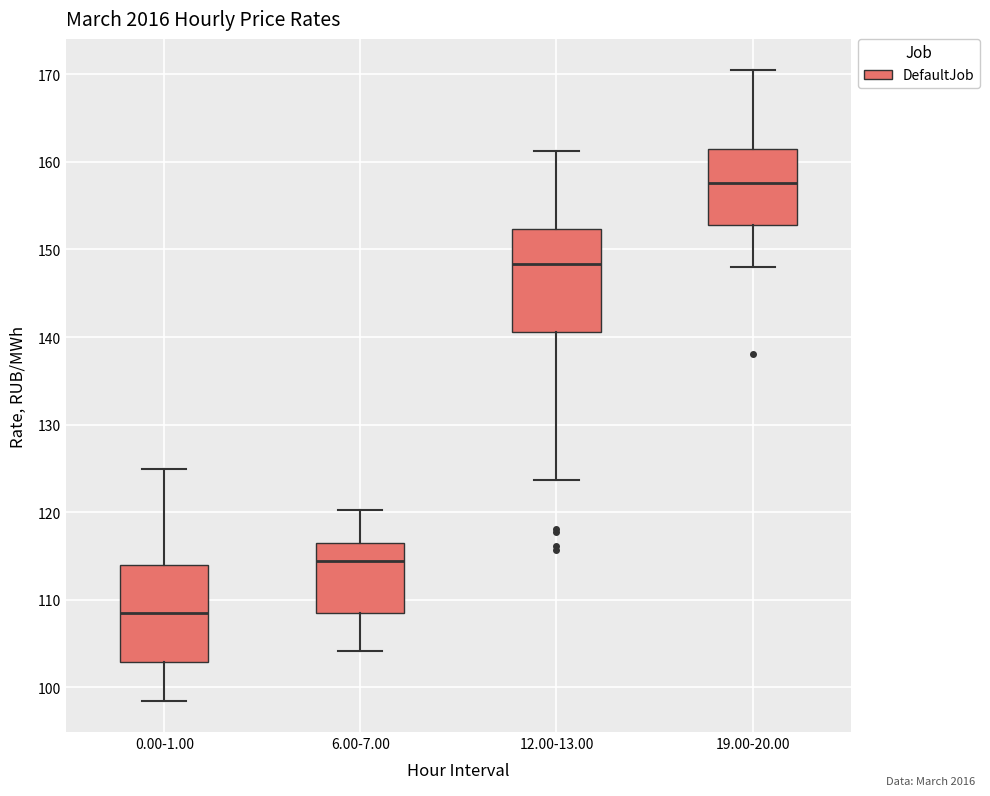

Reading left to right, transcribe this box plot: for each box, give where its median line is, the range the box spans, and where its two whiskers end, as read against the y-axis. The values are not printed on the chart, so give them approximately, as read against the axis.

0.00-1.00: median 108, box 103 to 114, whiskers 99 to 125
6.00-7.00: median 114, box 108 to 116, whiskers 104 to 120
12.00-13.00: median 148, box 141 to 152, whiskers 124 to 161
19.00-20.00: median 158, box 153 to 162, whiskers 148 to 170